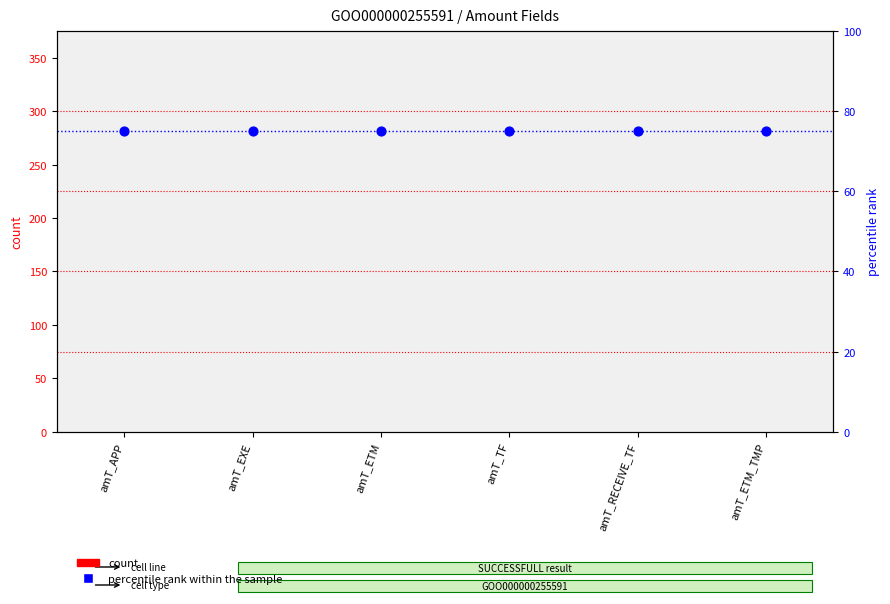

Is the value of percentile rank within the sample at amT_RECEIVE_TF greater than the value of count at amT_ETM_TMP?

Yes